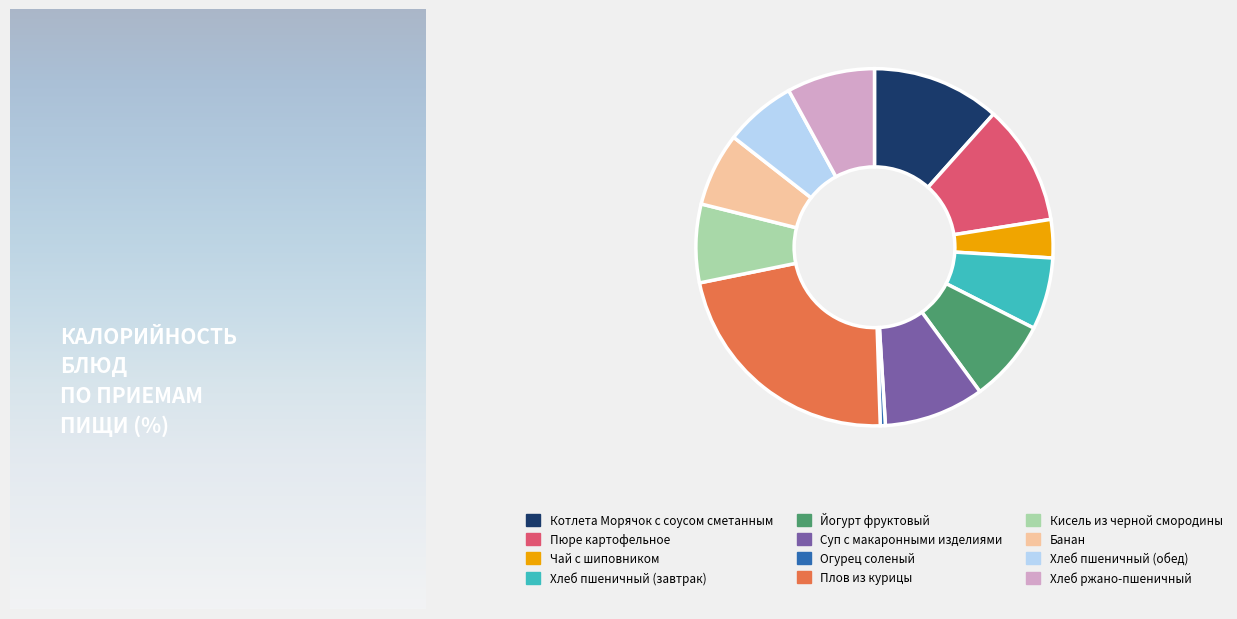

Combined, do Котлета Морячок с соусом сметанным and Хлеб пшеничный (завтрак) account for over 50%?

No